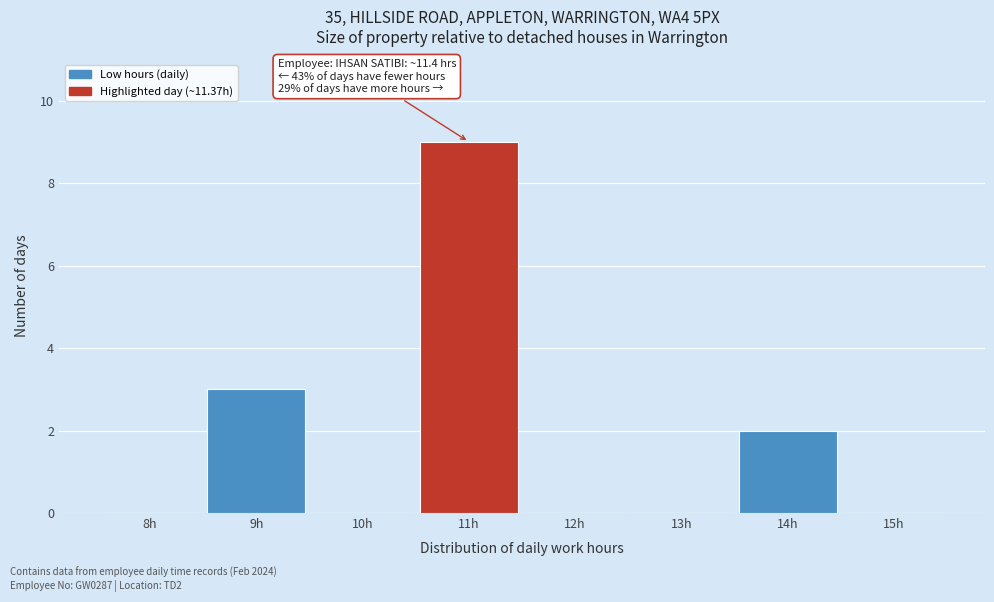

Reading right to left, list all the values displayed in this chart.

15h=0	14h=2	13h=0	12h=0	11h=9	10h=0	9h=3	8h=0